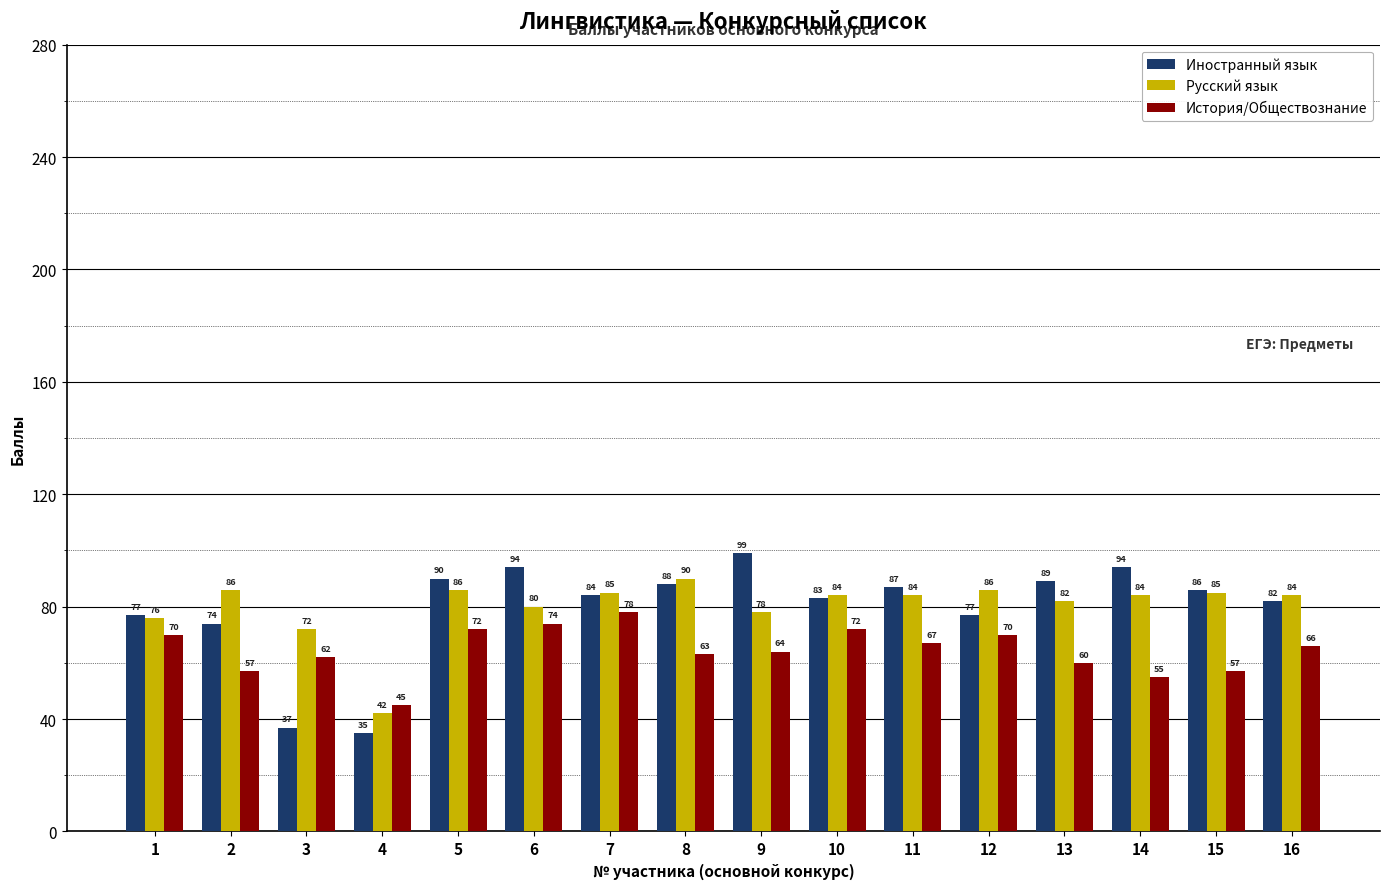

What are all the series names shown in the legend?

Иностранный язык, Русский язык, История/Обществознание